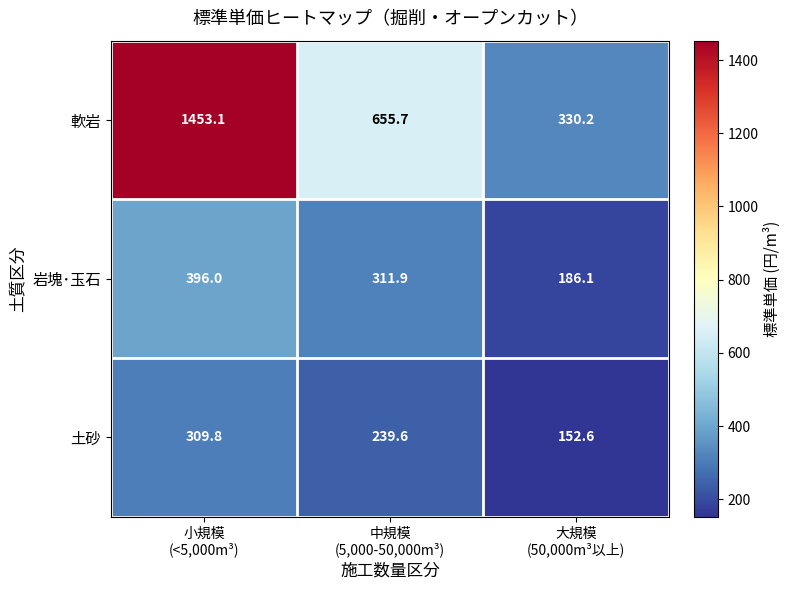

Which series has the largest total across all categories?

軟岩